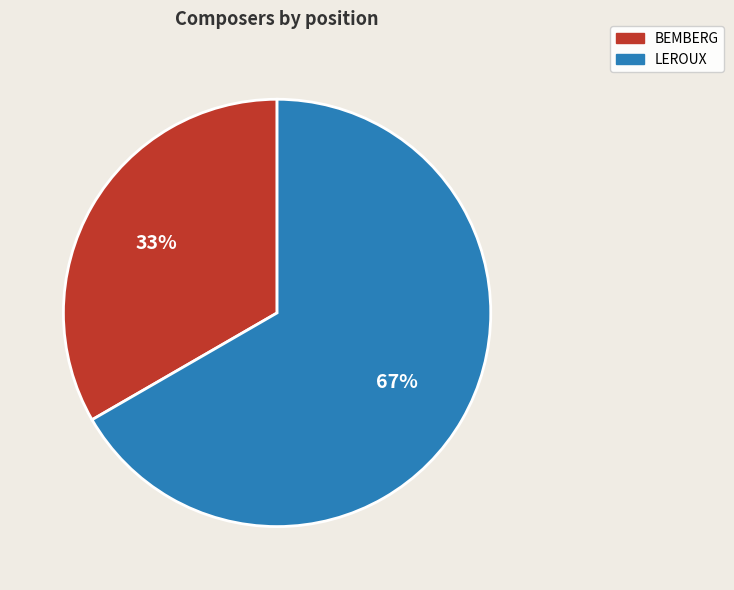

Which category has the smallest portion of the pie?

BEMBERG